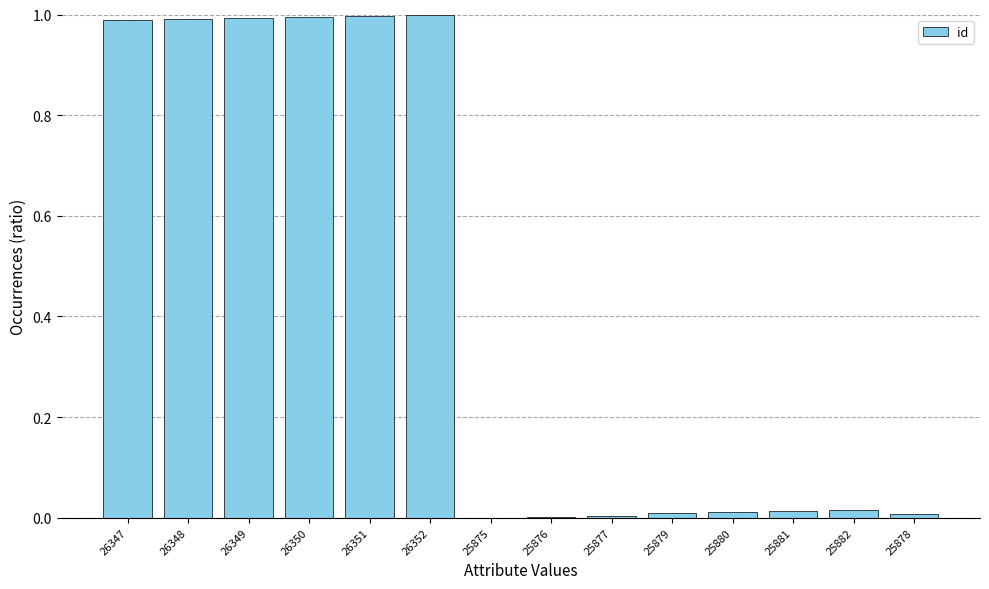

What is the change in value from 26352 to 25882?

-1.0